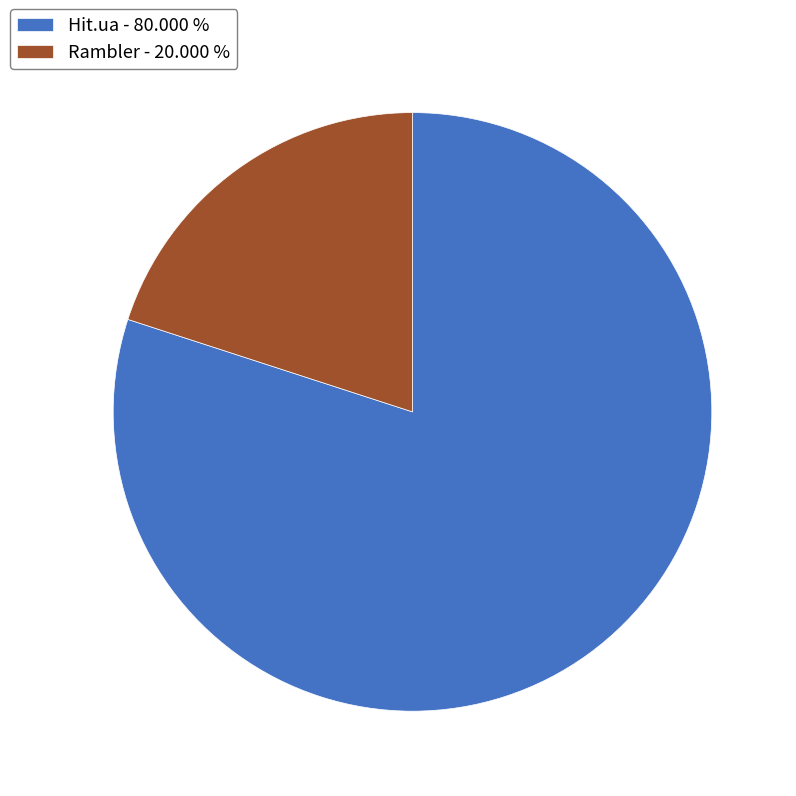

Does any single category account for the majority?

Yes